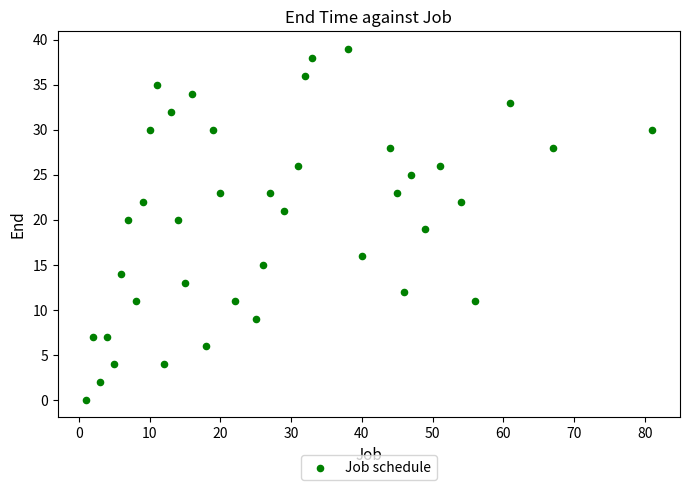

What is the range of Y values (max minus min)?

39